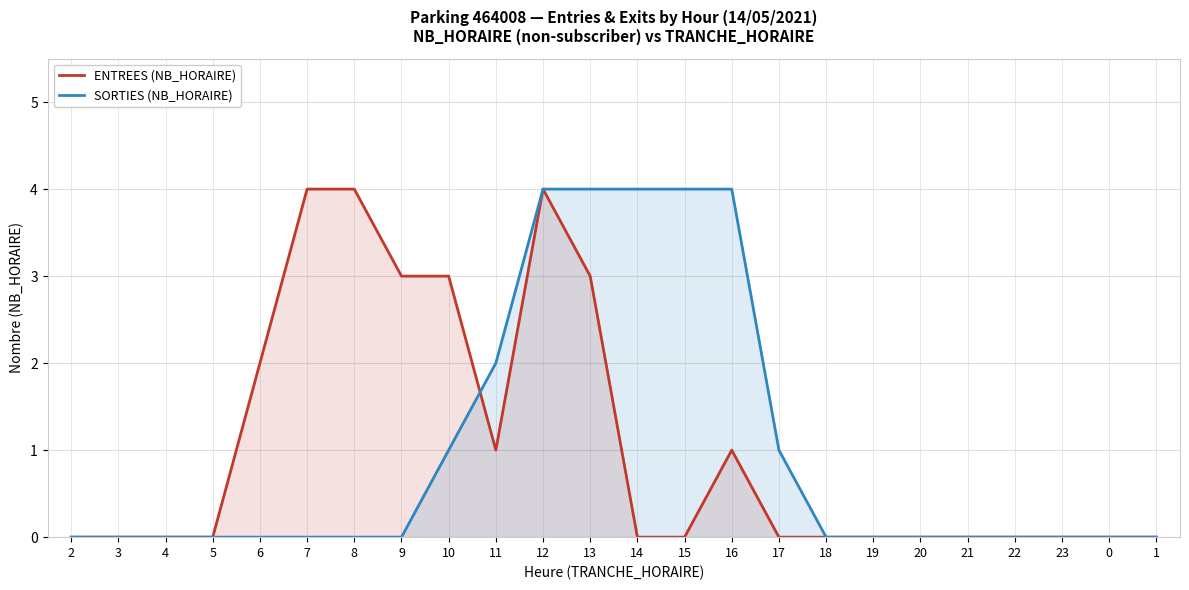

Where do SORTIES (NB_HORAIRE) and ENTREES (NB_HORAIRE) first cross each other?

10 and 11